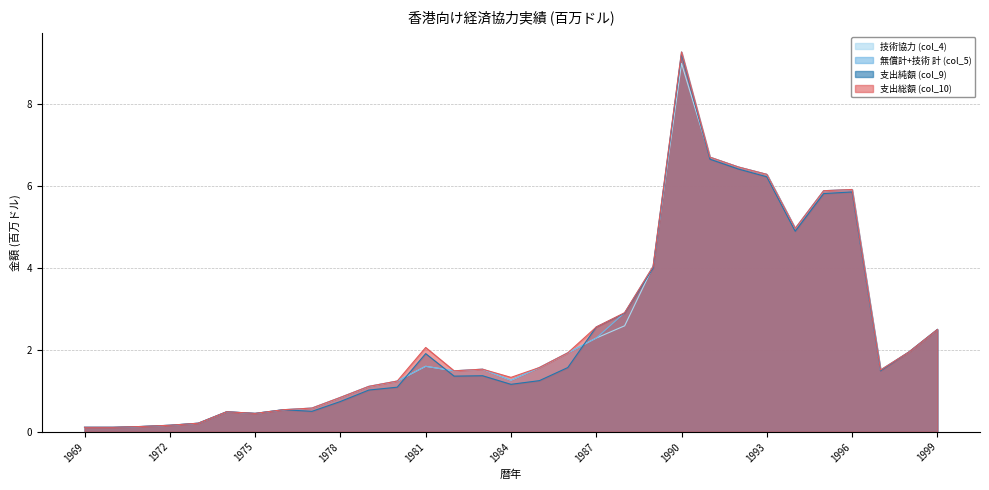

Reading right to left, extract all data points from this chart.

技術協力 (col_4): 2.5	1.9	1.5	5.9	5.9	5.0	6.3	6.5	6.7	9.0	4.0	2.6	2.3	1.9	1.6	1.3	1.5	1.5	1.6	1.2	1.1	0.8	0.6	0.5	0.5	0.5	0.2	0.2	0.1	0.1	0.1
無償計+技術 計 (col_5): 2.5	1.9	1.5	5.9	5.9	5.0	6.3	6.5	6.7	9.3	4.0	2.9	2.3	1.9	1.6	1.3	1.5	1.5	1.6	1.2	1.1	0.8	0.6	0.5	0.5	0.5	0.2	0.2	0.1	0.1	0.1
支出純額 (col_9): 2.5	1.9	1.5	5.9	5.8	4.9	6.2	6.4	6.7	9.2	4.0	2.9	2.6	1.6	1.2	1.2	1.4	1.4	1.9	1.1	1.0	0.7	0.5	0.5	0.5	0.5	0.2	0.2	0.1	0.1	0.1
支出総額 (col_10): 2.5	1.9	1.5	5.9	5.9	5.0	6.3	6.5	6.7	9.3	4.0	2.9	2.6	1.9	1.6	1.3	1.5	1.5	2.1	1.2	1.1	0.8	0.6	0.5	0.5	0.5	0.2	0.2	0.1	0.1	0.1